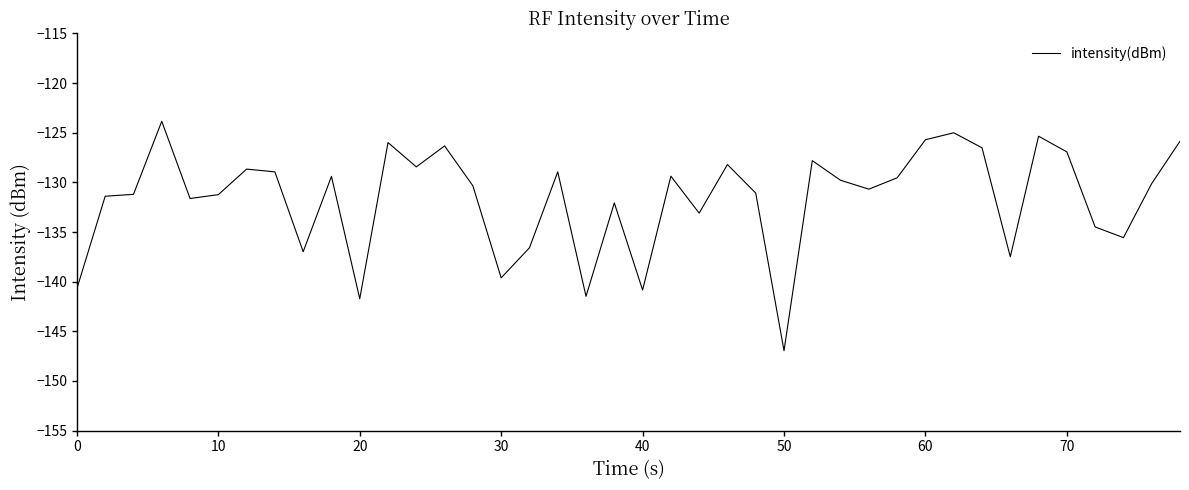

How many distinct data groups are displayed?

1